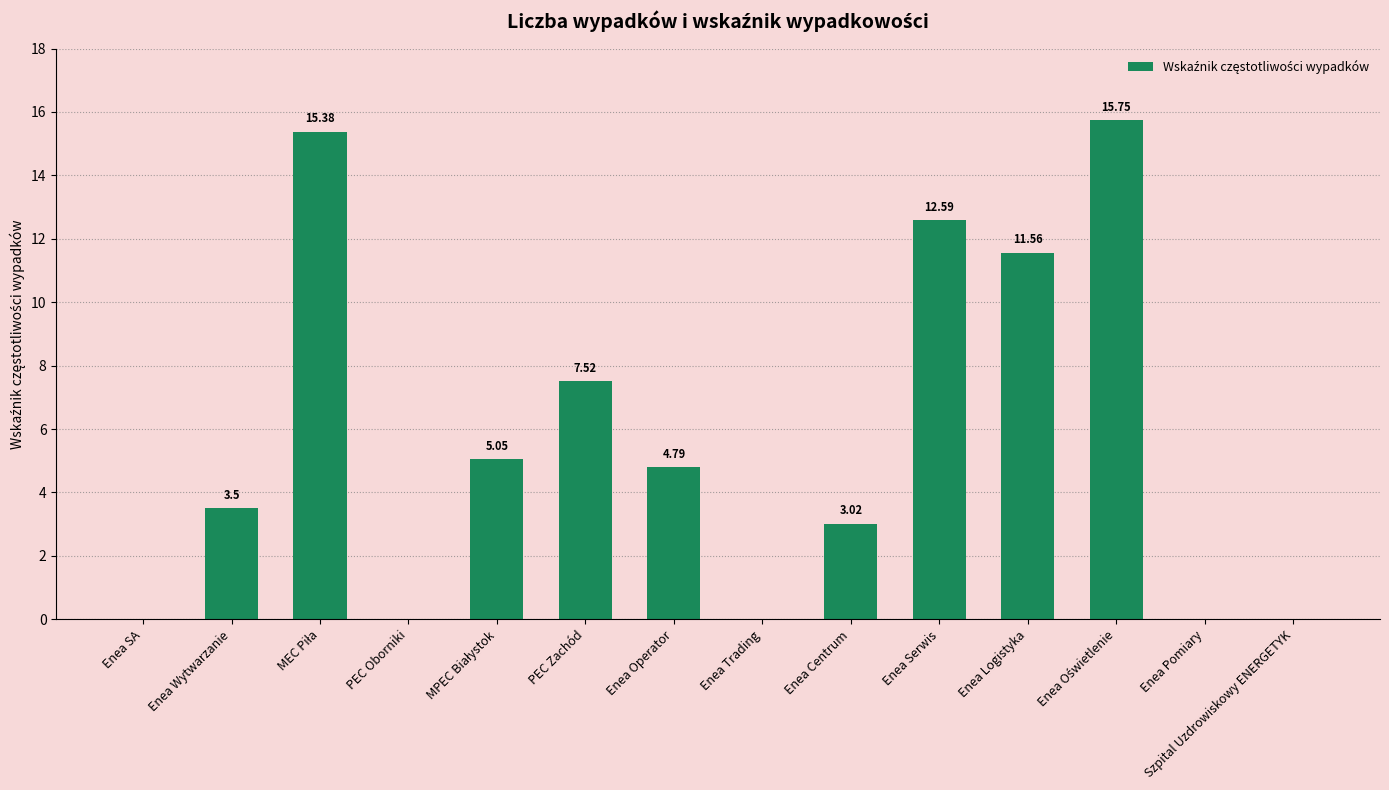

What is the change in value from Enea Operator to Szpital Uzdrowiskowy ENERGETYK?

-4.8